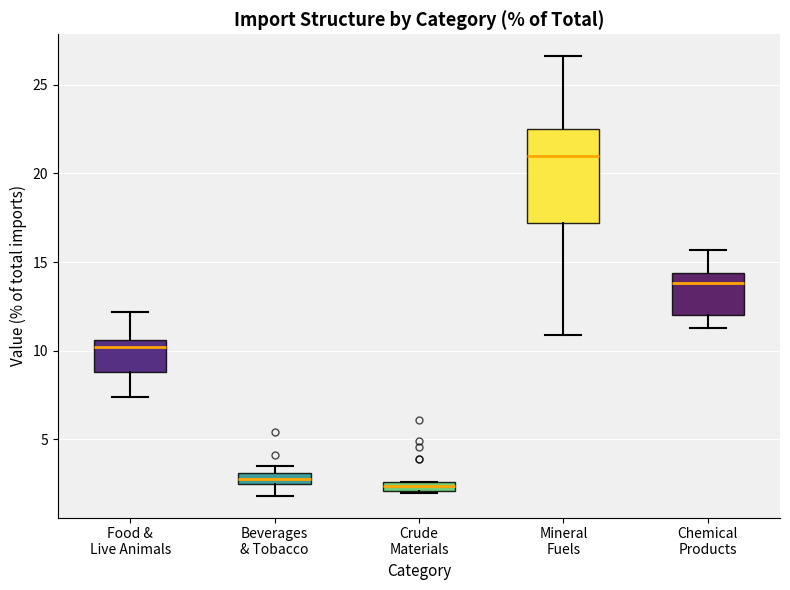

Which box is the tallest, from its lower edge to its upper edge?

Mineral Fuels